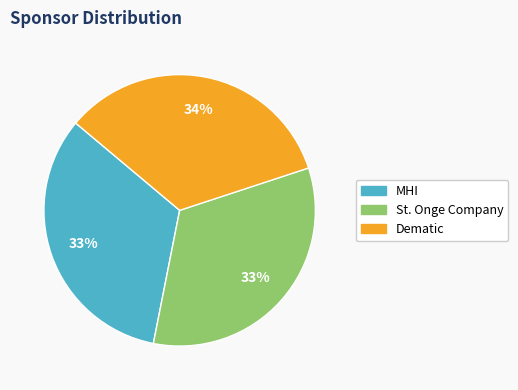

Count the number of slices in the pie.

3